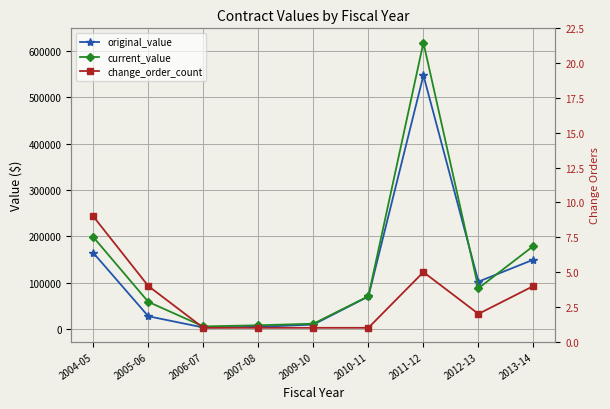

What is the label of the 6th point from the left?

2010-11